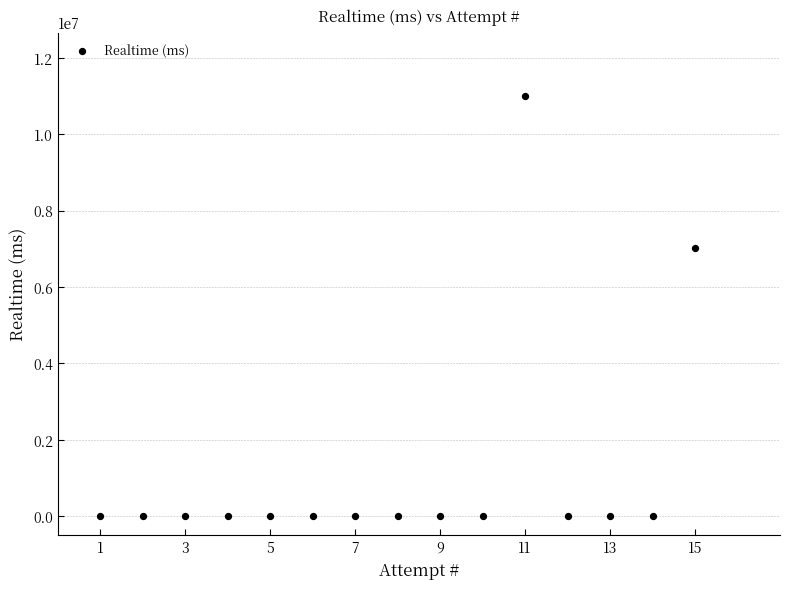

What Y value in the scatter plot is closest to 5504906?

7013182